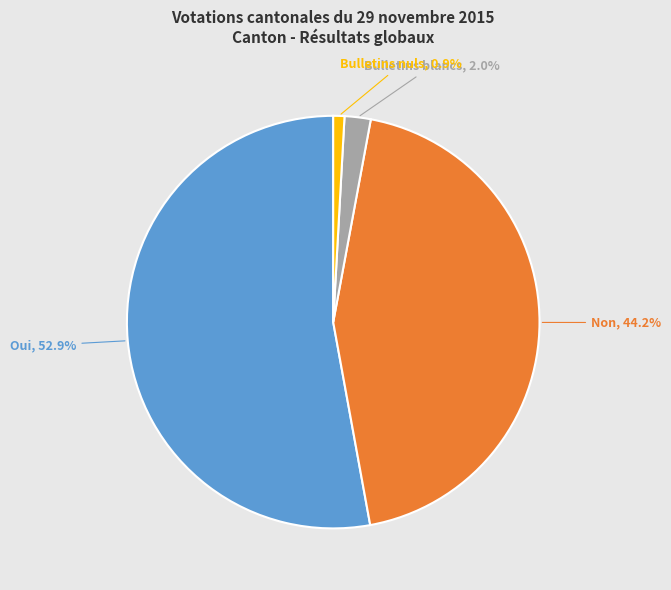

Is Oui the majority of the pie?

Yes